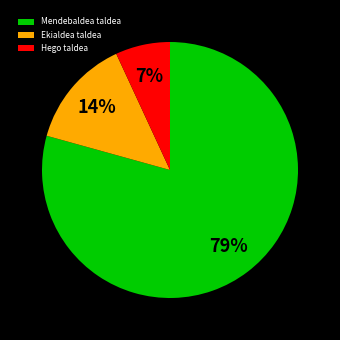

To the nearest percent, what is the average slice percentage?

33%